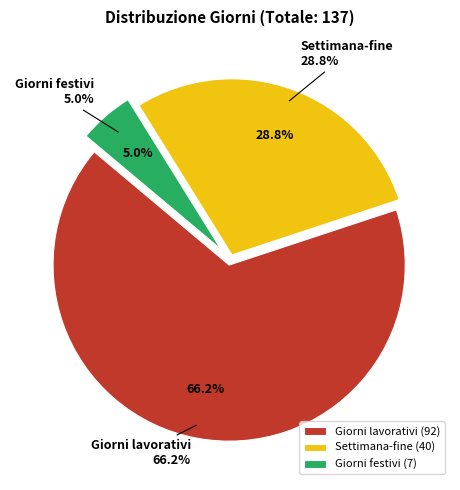

What is the total percentage of Giorni lavorativi and Giorni festivi?

71.2%